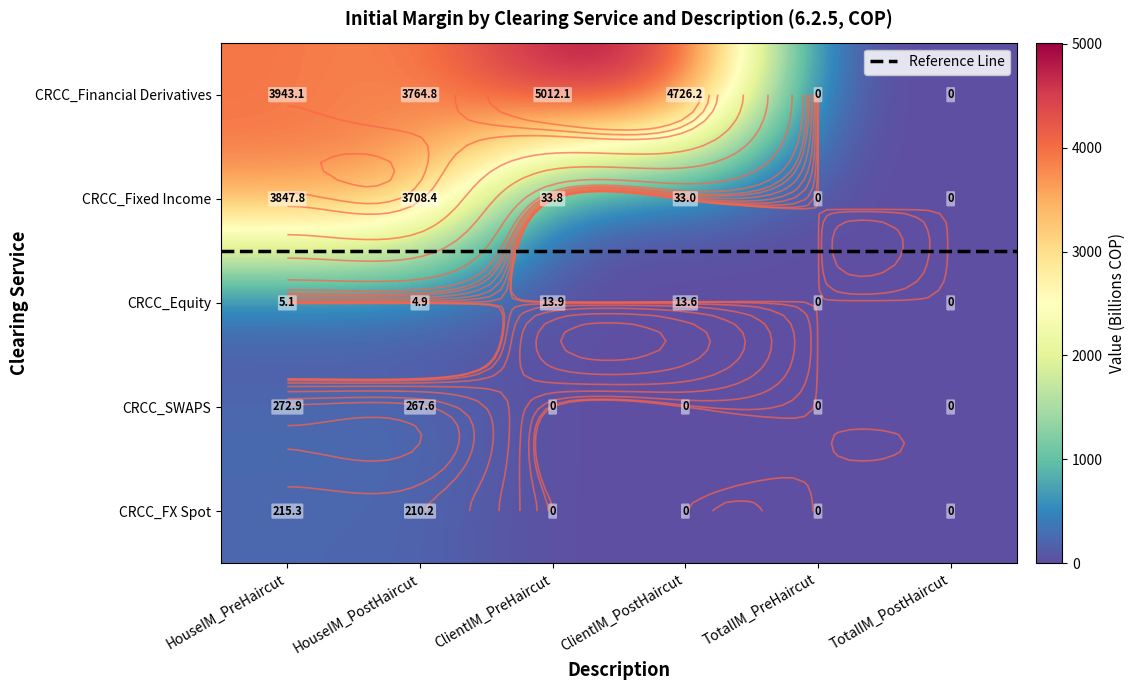

At TotalIM_PreHaircut, list the series in order from largest to smallest.

CRCC_Financial Derivatives, CRCC_Fixed Income, CRCC_Equity, CRCC_SWAPS, CRCC_FX Spot